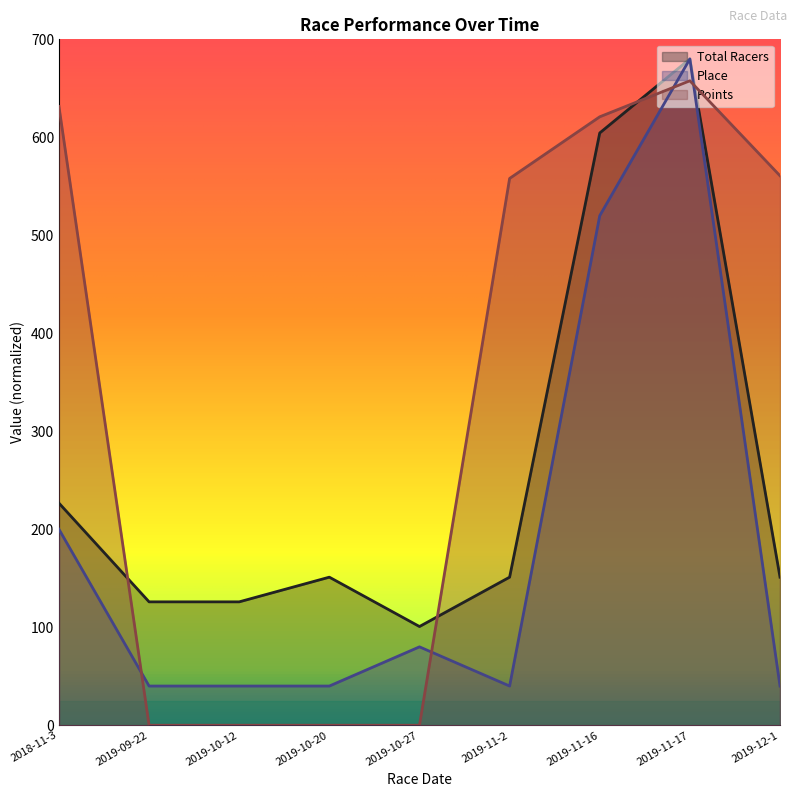

Is it true that Points equals 0.0 at 2019-10-12?

True